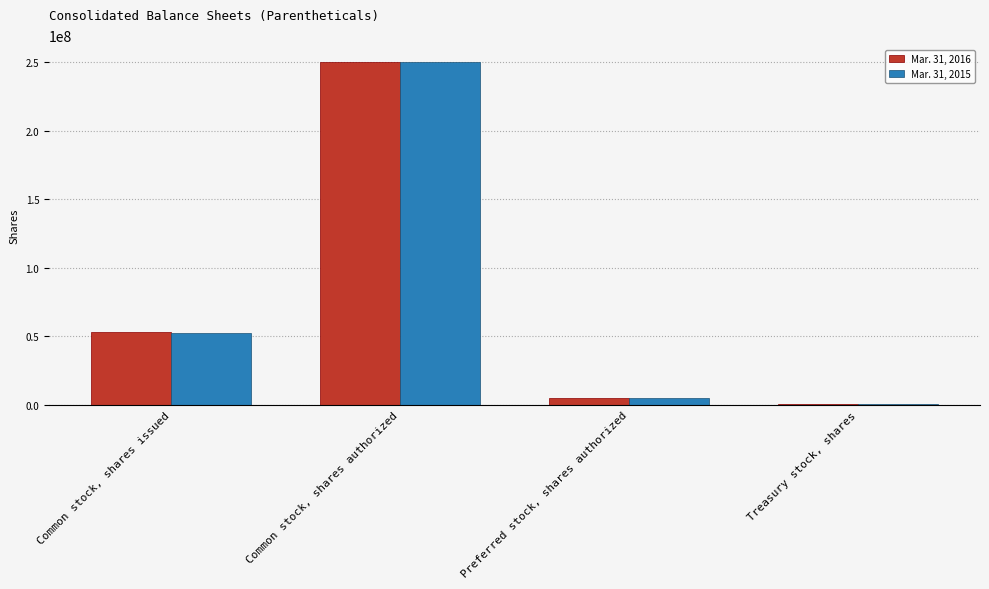

What is the average value of the Mar. 31, 2015 series?

76957000